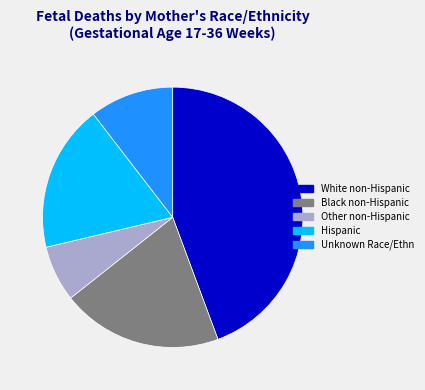

Rank the categories by value from highest to lowest.

White non-Hispanic, Black non-Hispanic, Hispanic, Unknown Race/Ethn, Other non-Hispanic